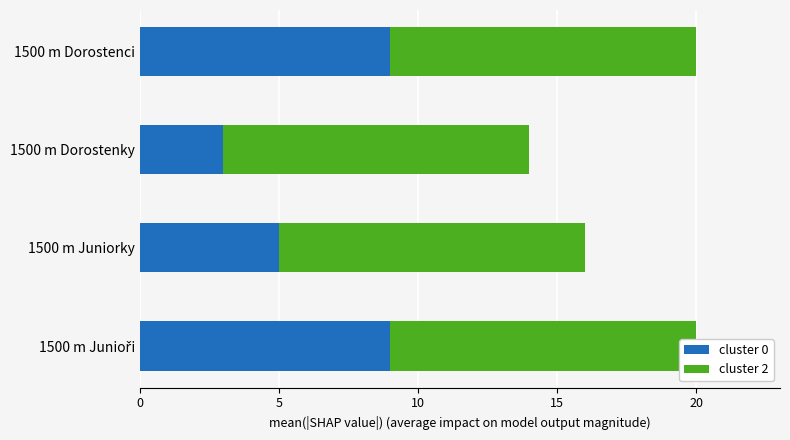

List the series in order of their overall mean, lowest first.

cluster 2, cluster 0